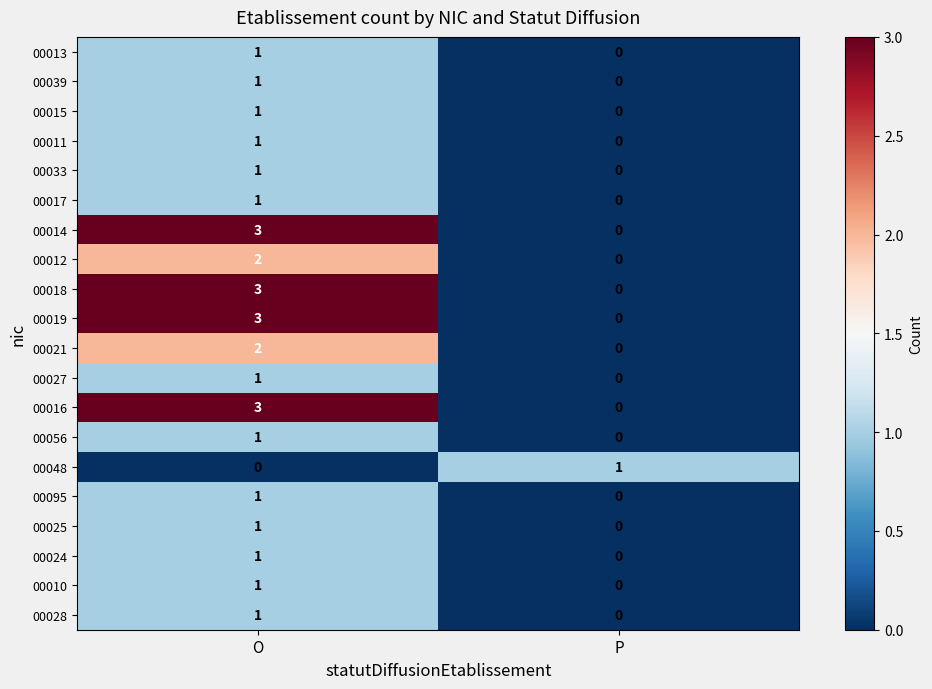

At which category does the chart reach its peak across all series?

O